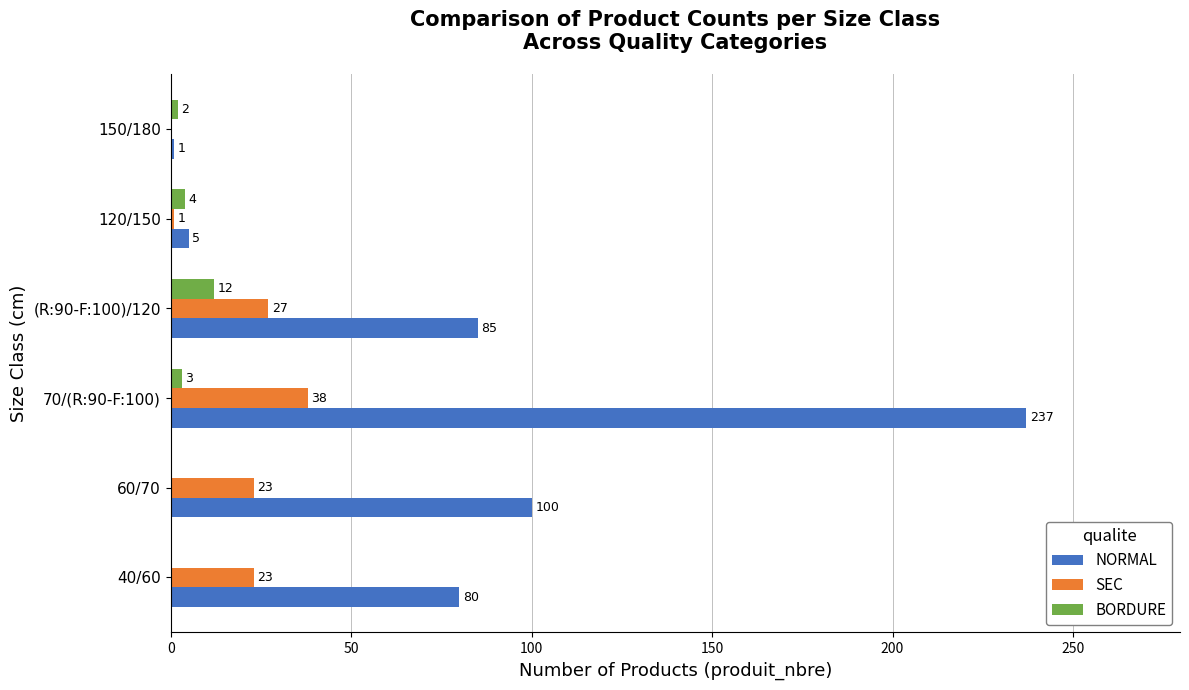

Which series changed the most between 70/(R:90-F:100) and 150/180?

NORMAL